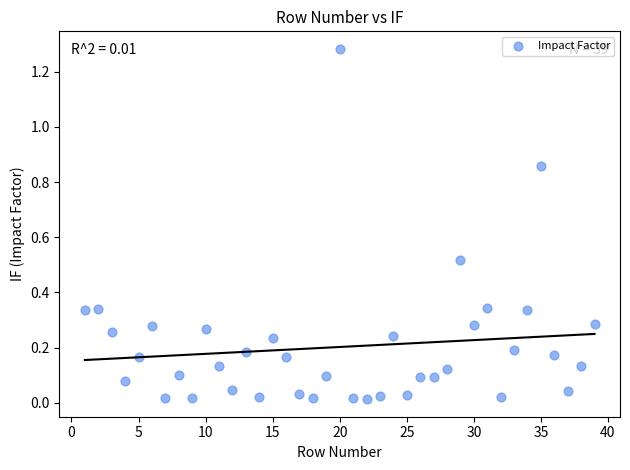

What is the range of X values (max minus min)?

38.0